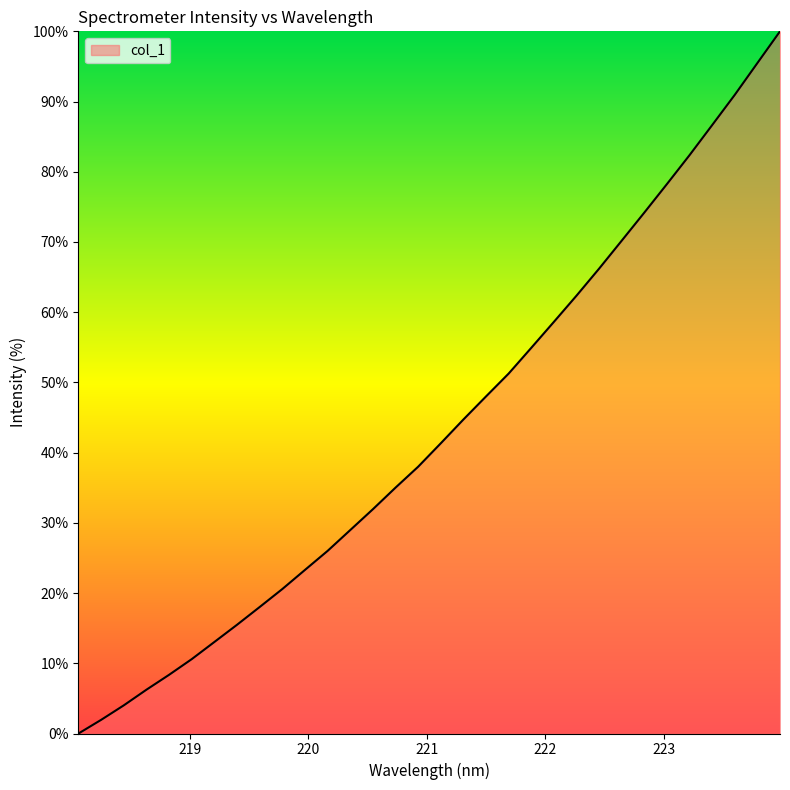

What is the greatest value displayed?

100.0